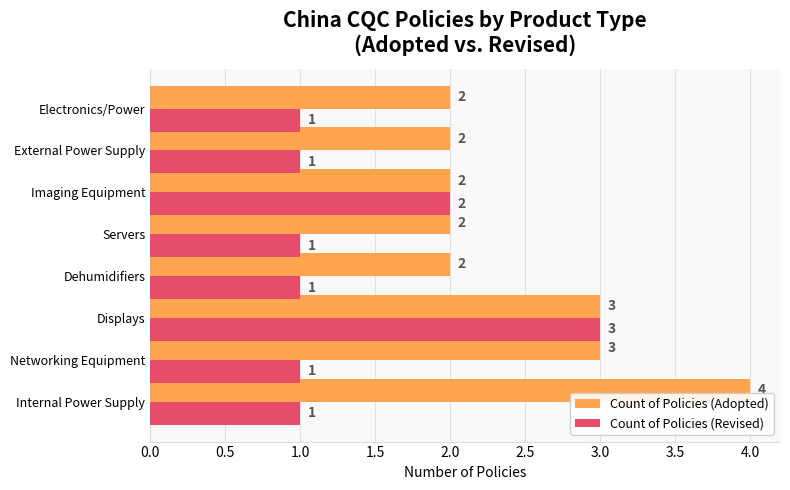

What is the sum of the Count of Policies (Adopted) values at Displays and External Power Supply?

5